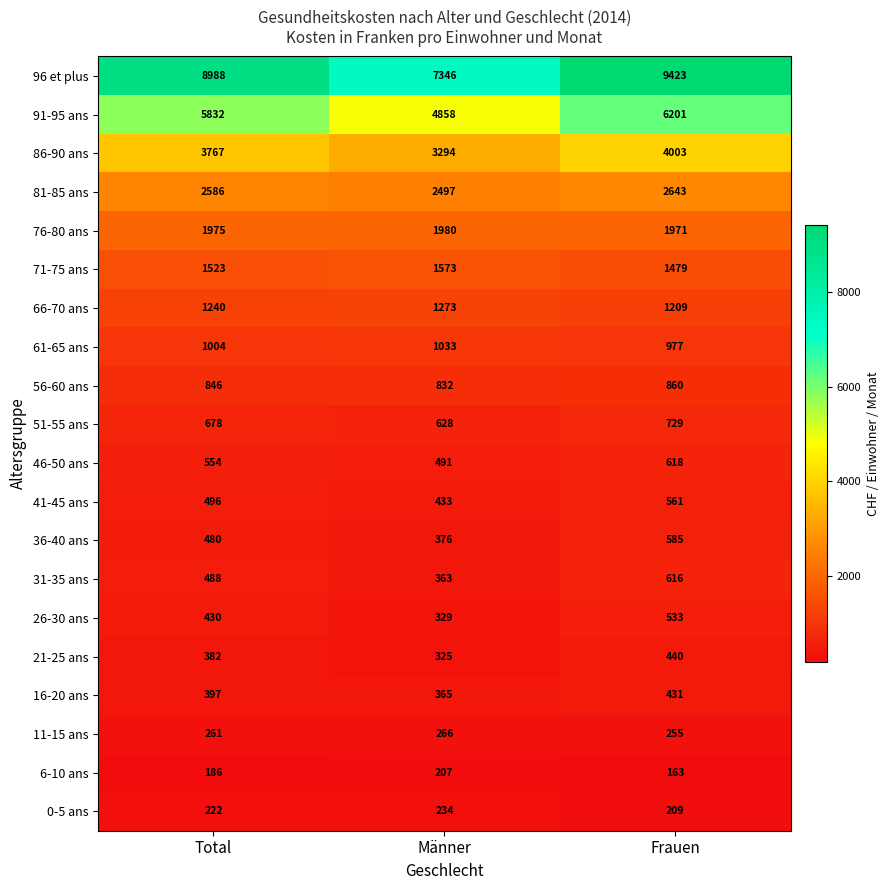

Which series changed the most between Total and Frauen?

96 et plus